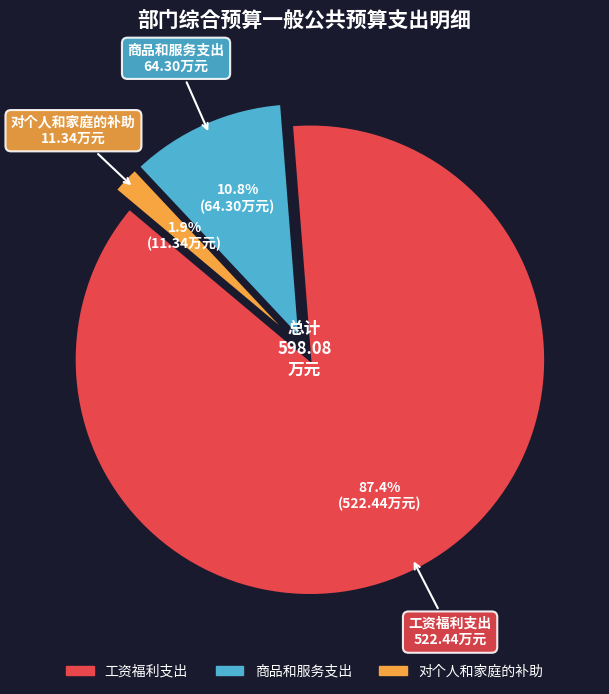

Rank the categories by value from highest to lowest.

工资福利支出, 商品和服务支出, 对个人和家庭的补助